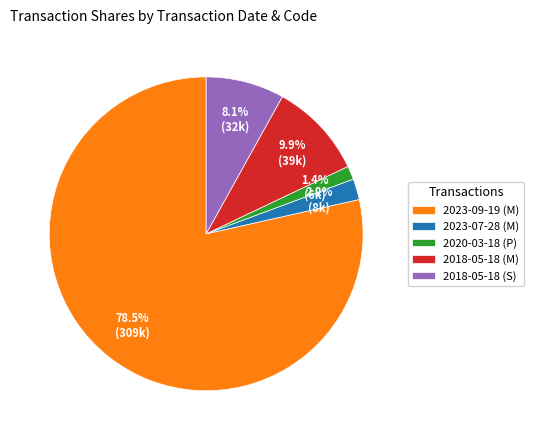

Which slice represents more than half of the pie?

2023-09-19 (M)